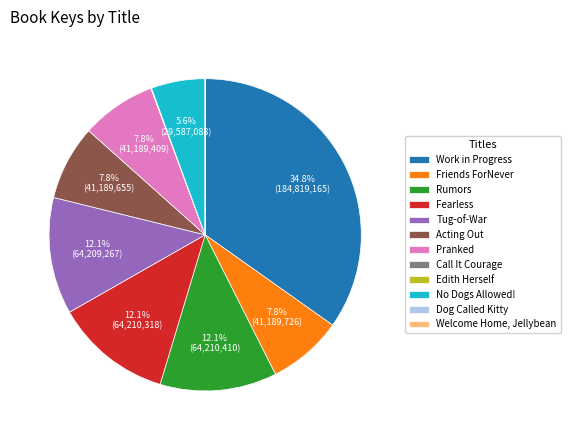

What percentage is NOT represented by Fearless?

87.9%